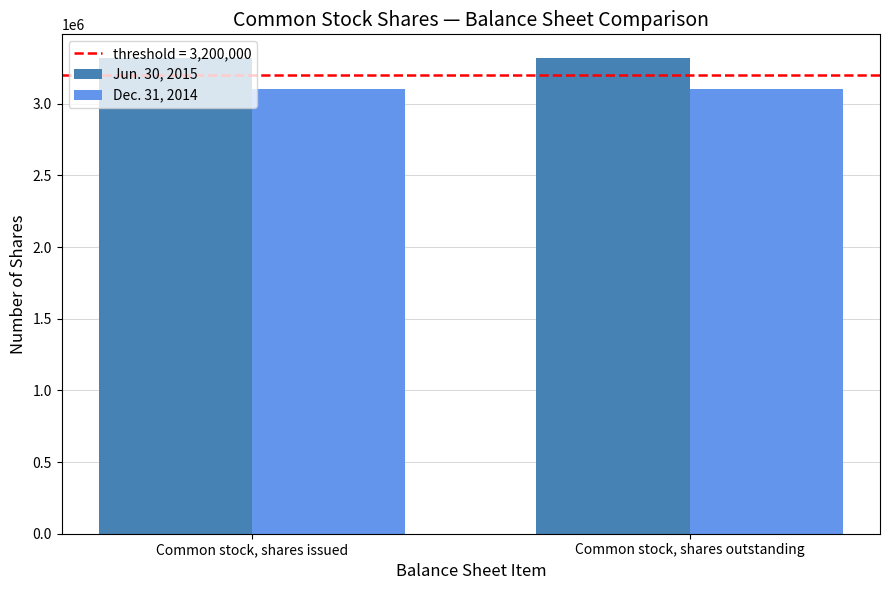

What is the sum of all Jun. 30, 2015 values?

6635818